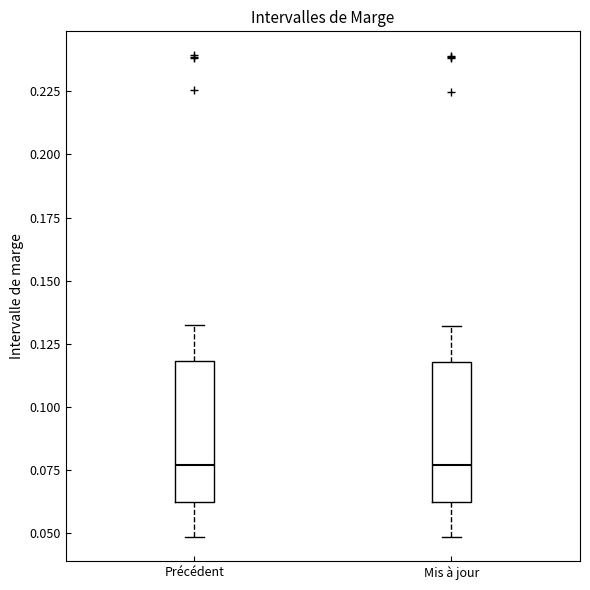

Reading left to right, read every box against the y-axis: the position of its median line, the range the box covers, and the ends of its whiskers. The values are not printed on the chart, so give them approximately, as read against the axis.

Précédent: median 0.075, box 0.060 to 0.120, whiskers 0.050 to 0.130
Mis à jour: median 0.075, box 0.060 to 0.120, whiskers 0.050 to 0.130